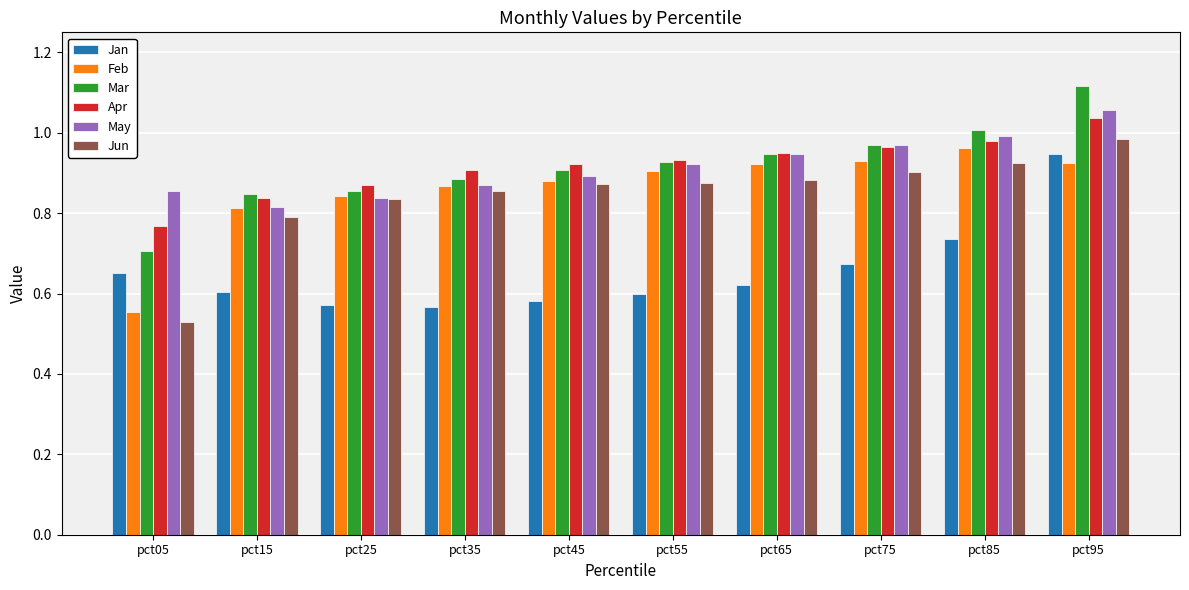

What are all the series names shown in the legend?

Jan, Feb, Mar, Apr, May, Jun